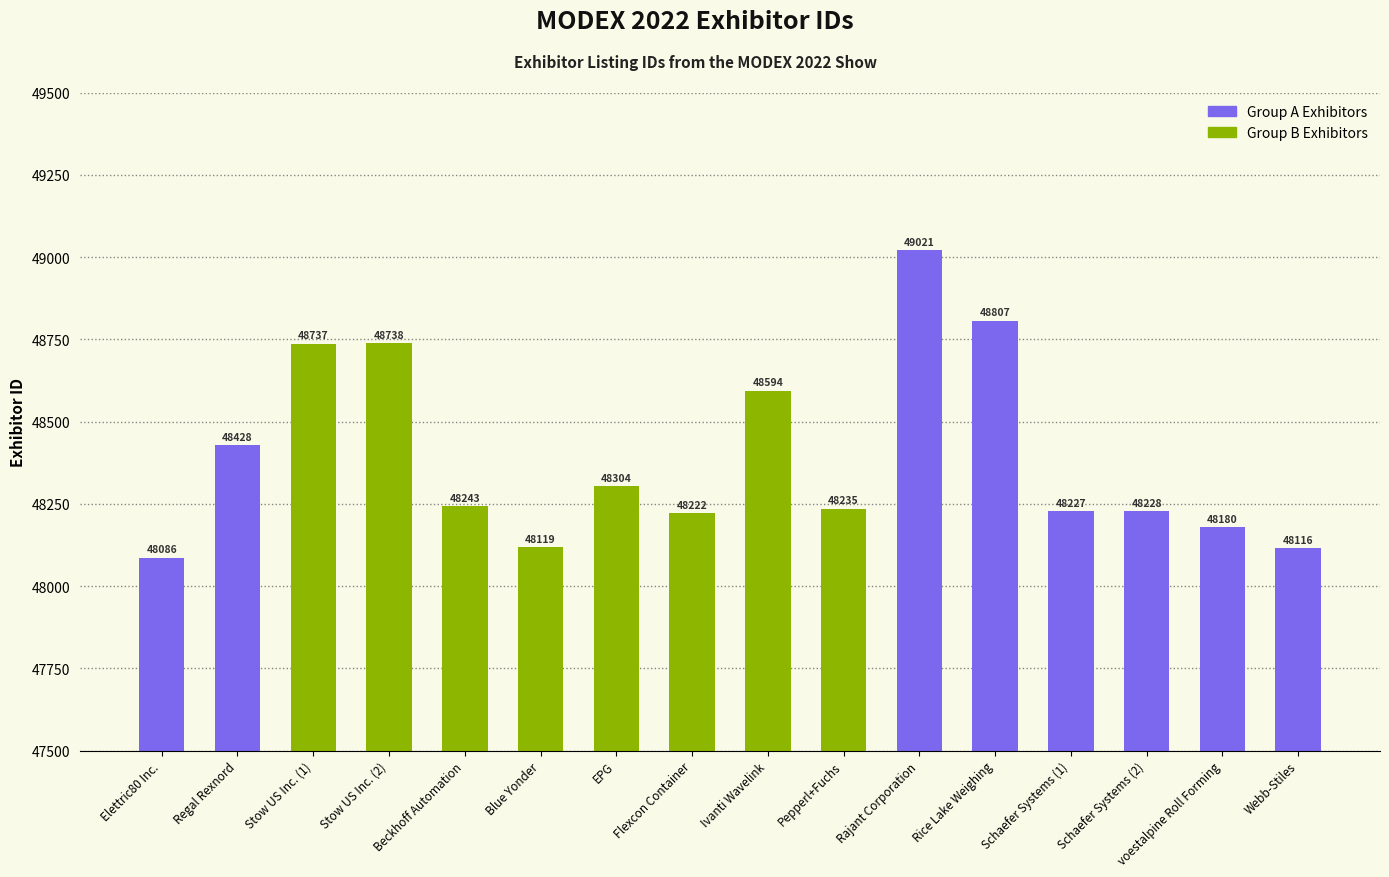

What value does the data have at Rajant Corporation?

49021